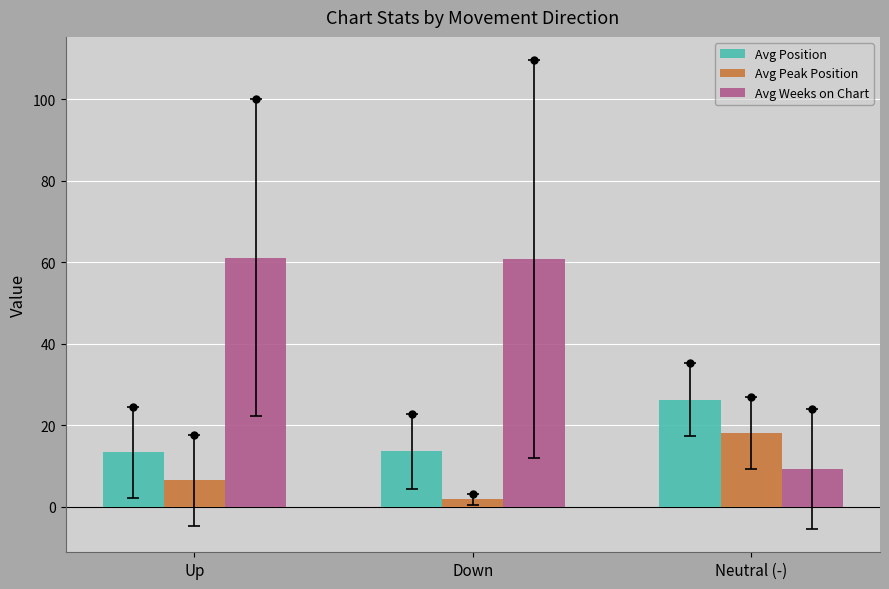

List the series in order of their peak value, lowest first.

Avg Peak Position, Avg Position, Avg Weeks on Chart